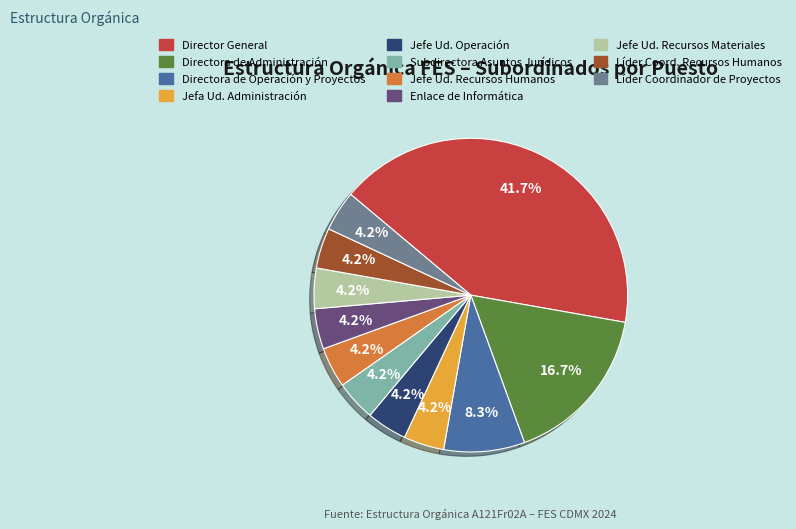

How many slices are in this pie chart?

11